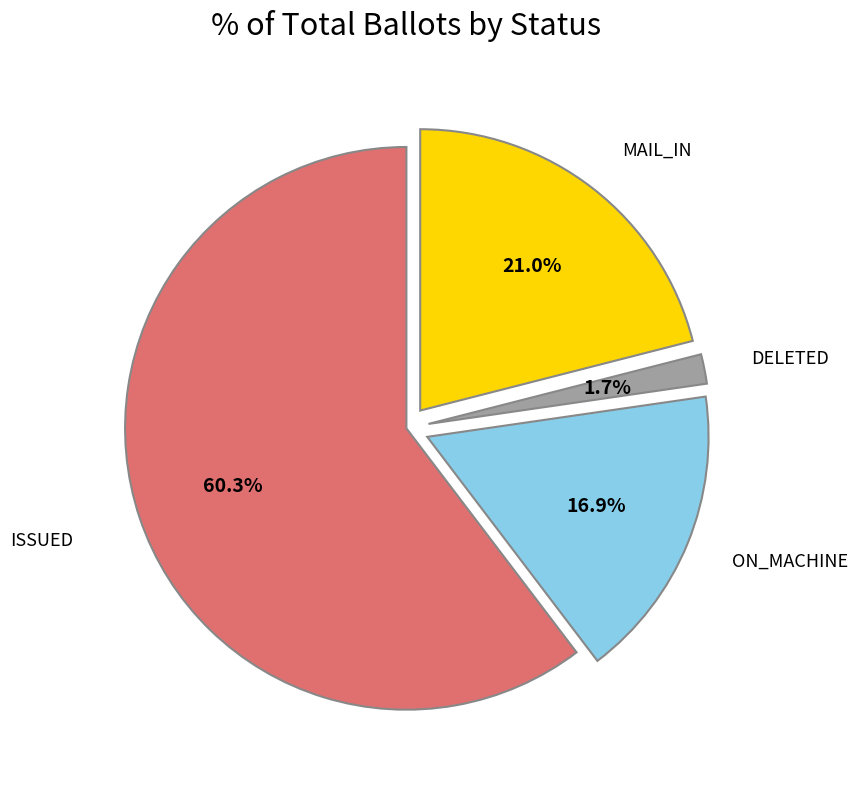

Which has a higher value, MAIL_IN or ISSUED?

ISSUED